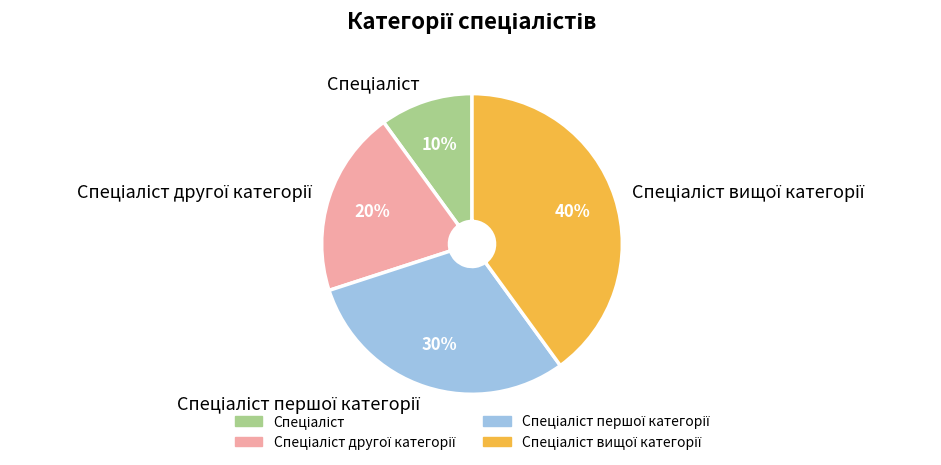

To the nearest percent, what is the average slice percentage?

25%